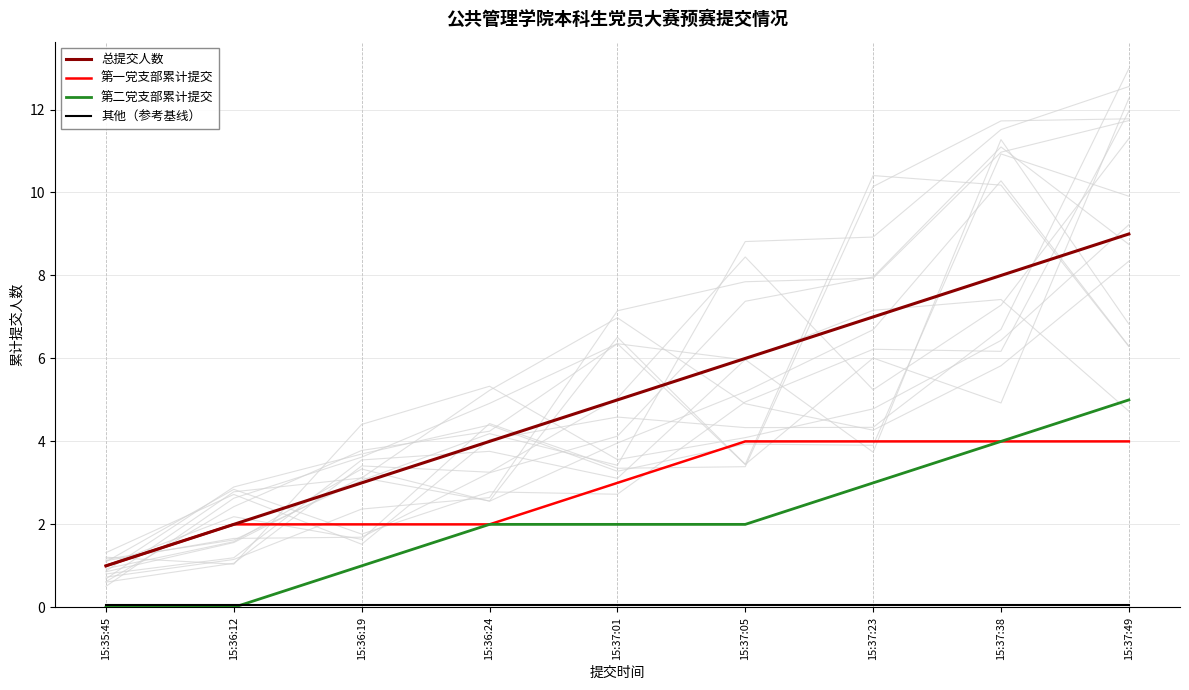

At which category does the chart reach its minimum across all series?

15:35:45